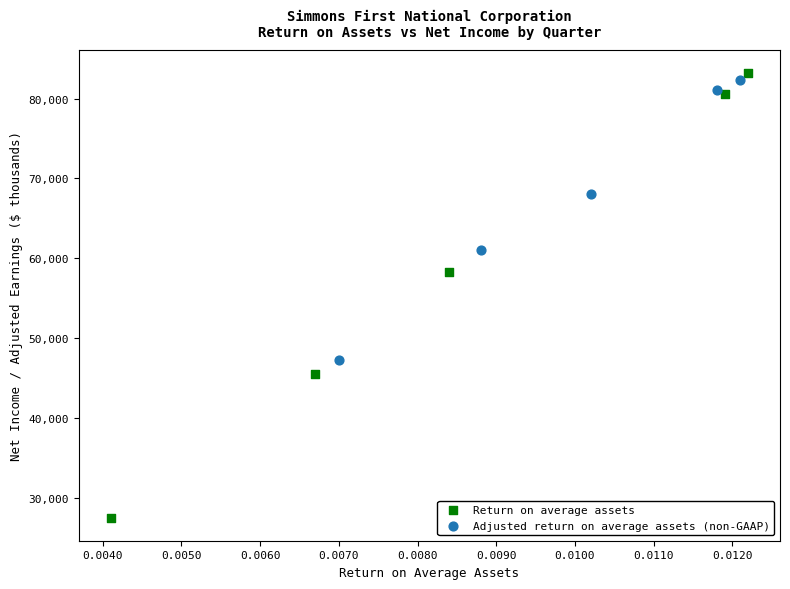

Which series reaches the minimum Y coordinate?

Return on average assets